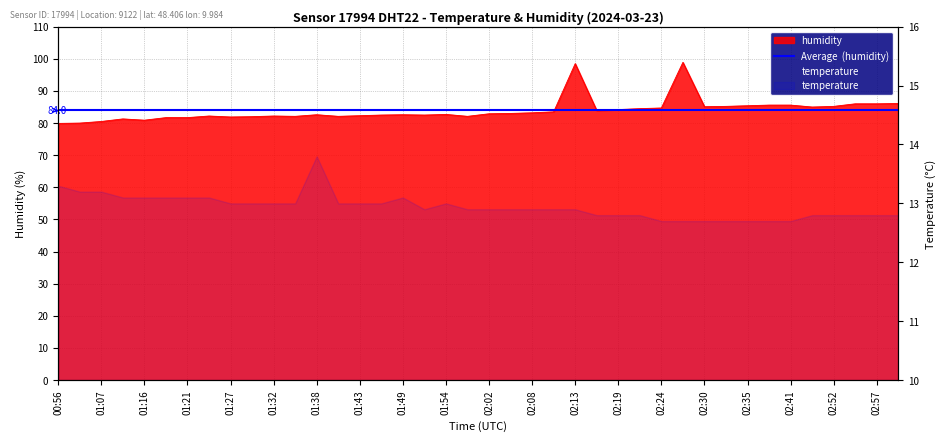

Which has a higher value, 01:16 or 01:21?

01:21